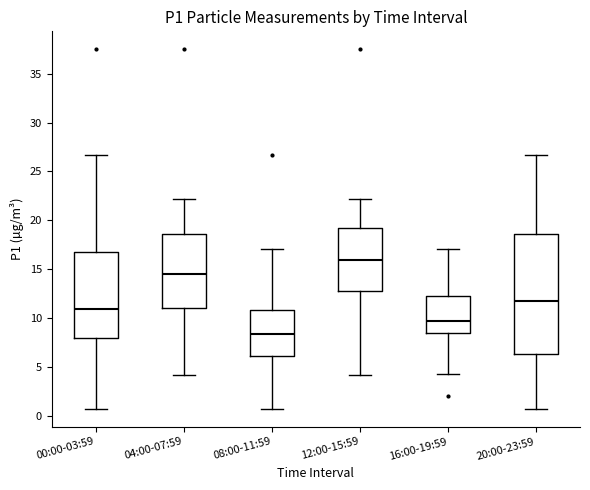

Which box has the lowest median line?

08:00-11:59